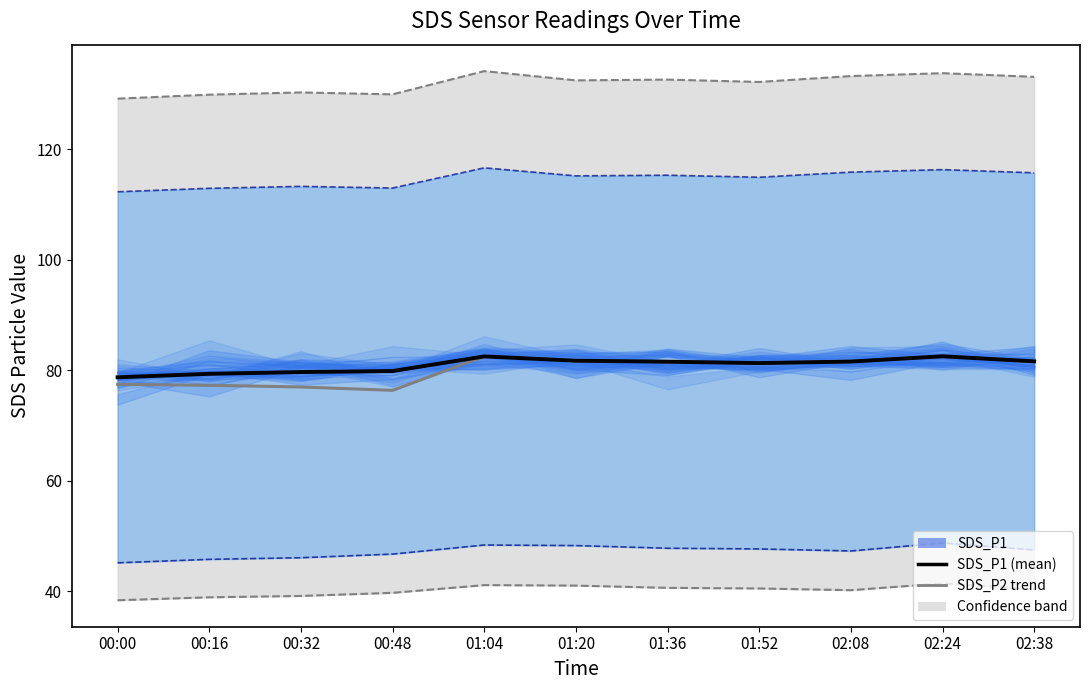

Reading left to right, extract all data points from this chart.

SDS_P1 (mean): 00:00=78.8	00:16=79.4	00:32=79.7	00:48=79.9	01:04=82.5	01:20=81.8	01:36=81.6	01:52=81.3	02:08=81.6	02:24=82.5	02:38=81.6
SDS_P2 trend: 00:00=77.5	00:16=77.3	00:32=77.0	00:48=76.4	01:04=82.5	01:20=81.8	01:36=81.6	01:52=81.3	02:08=81.6	02:24=82.5	02:38=81.6